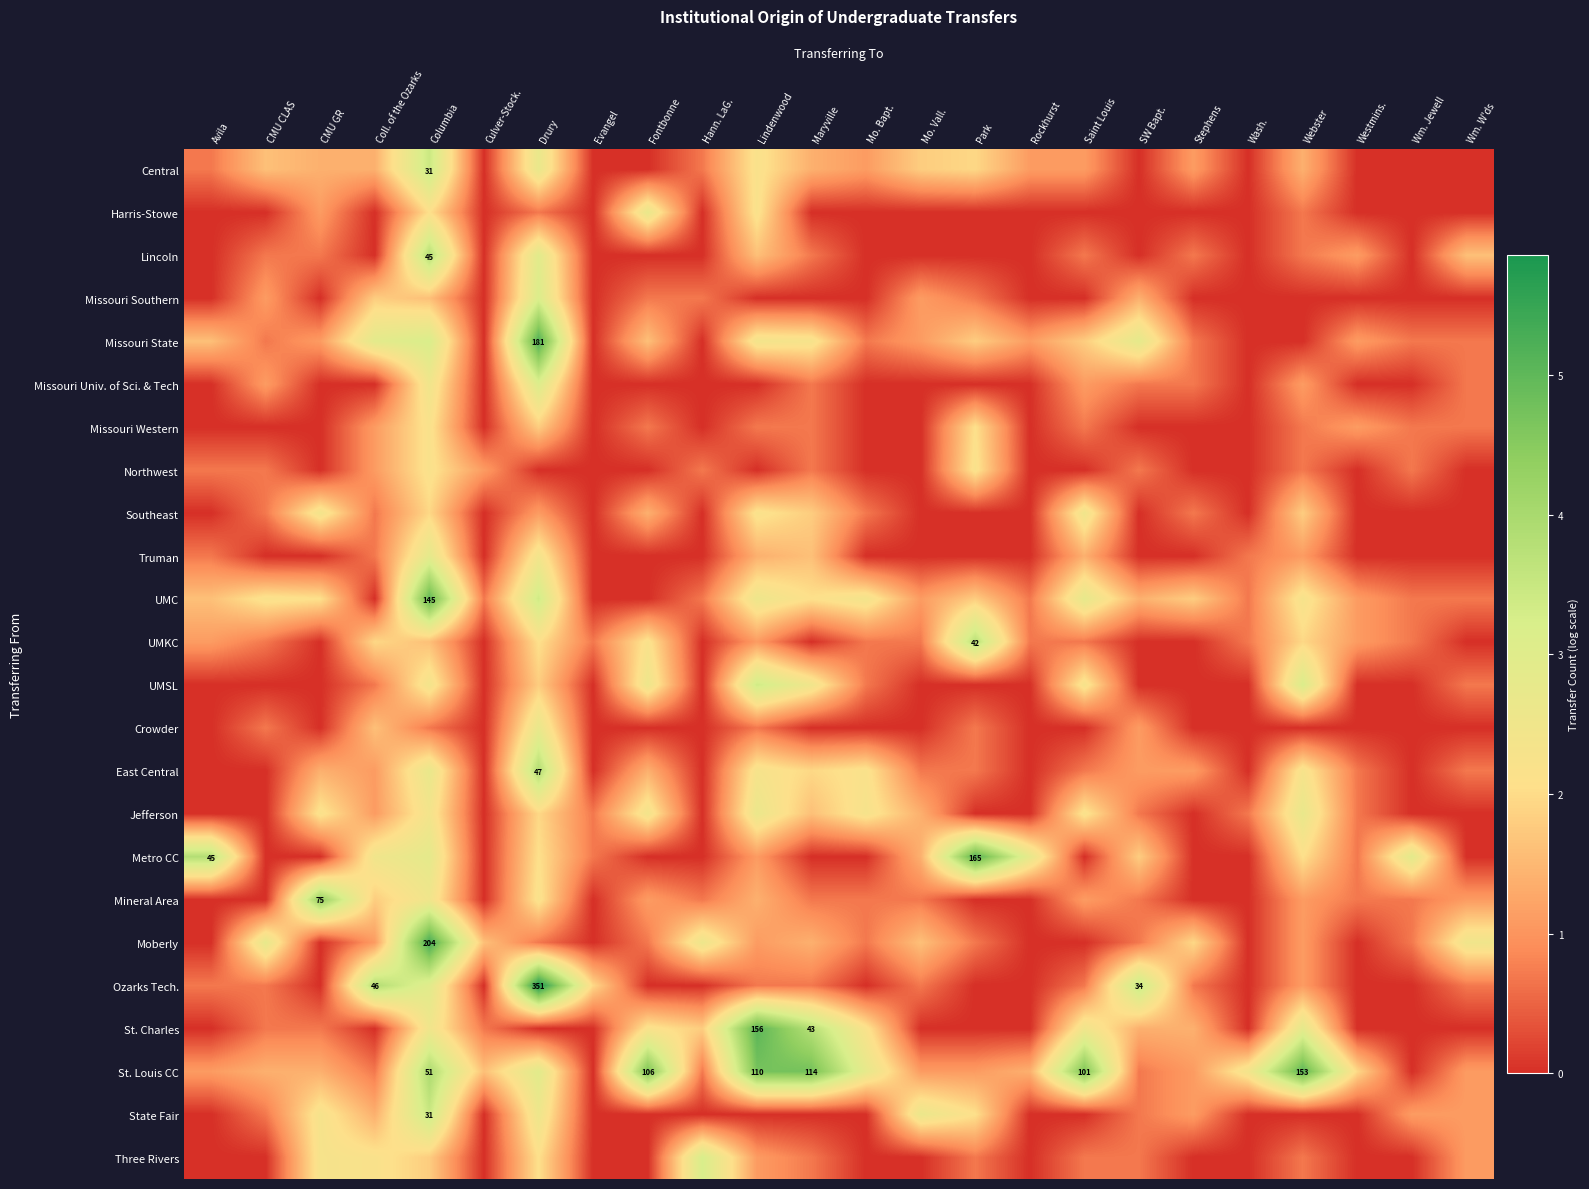

Count the number of data series in this chart.

24